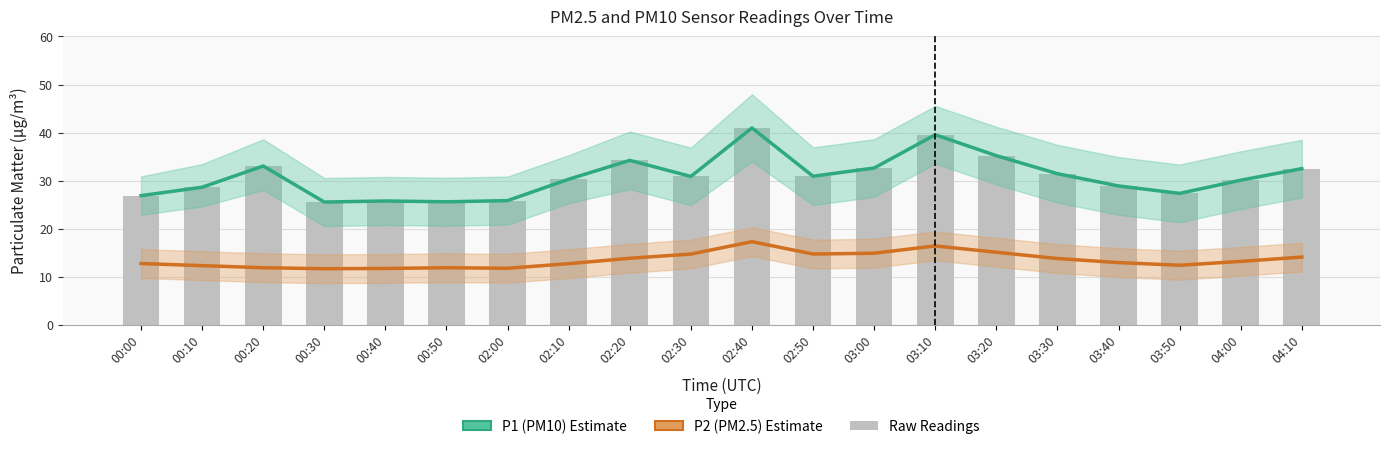

True or false: P2 (PM2.5) Estimate has a value of 11.9 at 00:20.

True